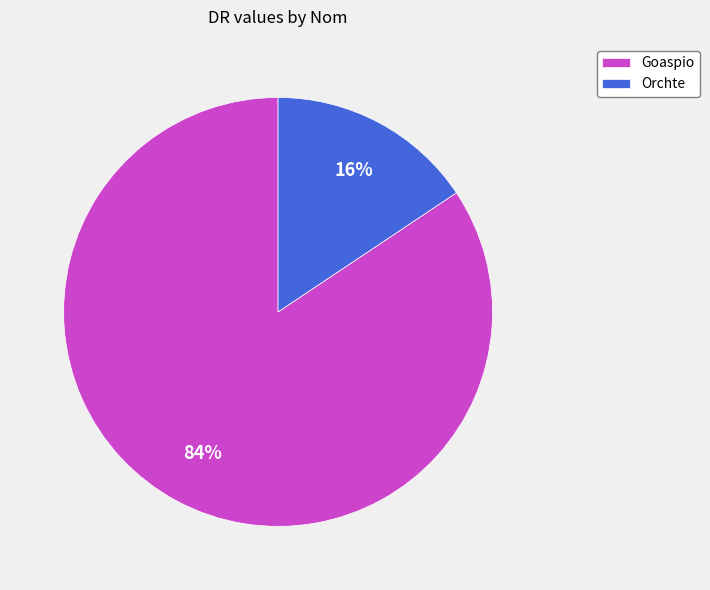

True or false: Goaspio accounts for 84% of the total.

True